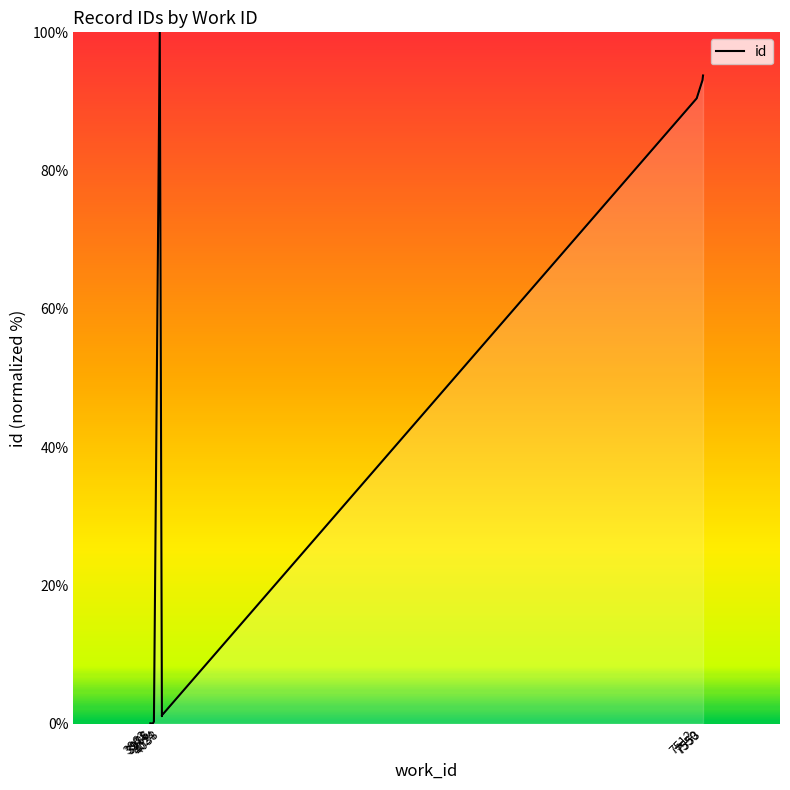

How many values are above zero?

9